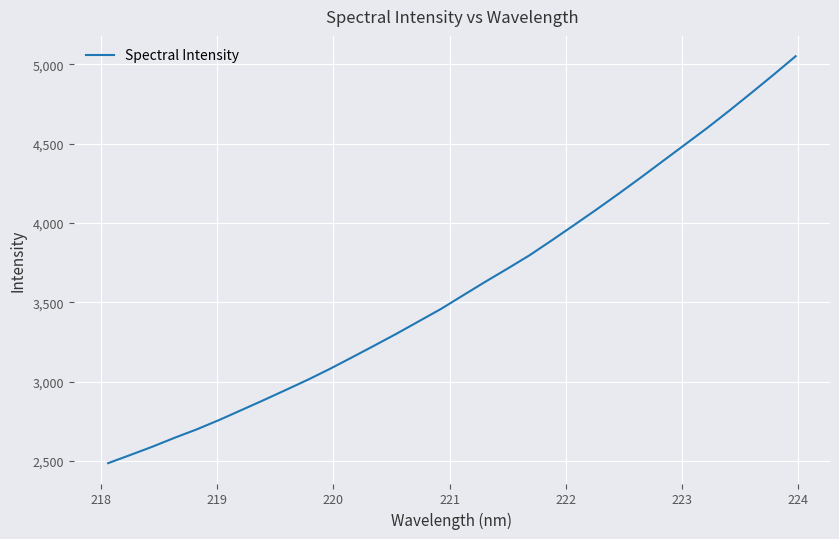

True or false: the data has more than 1 interior local peaks.

False